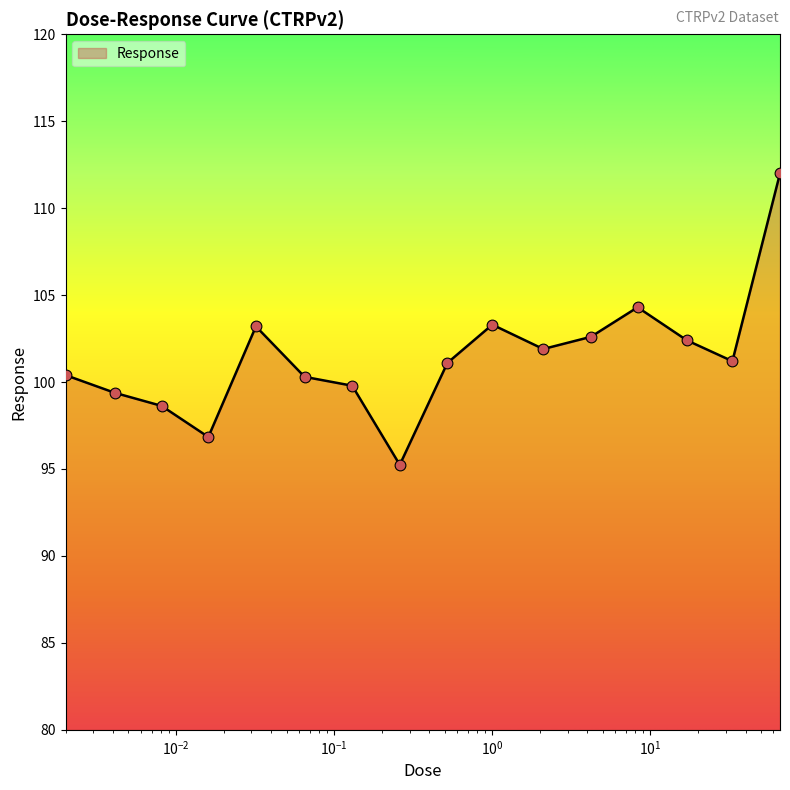

What is the difference between the maximum and minimum values?

16.8